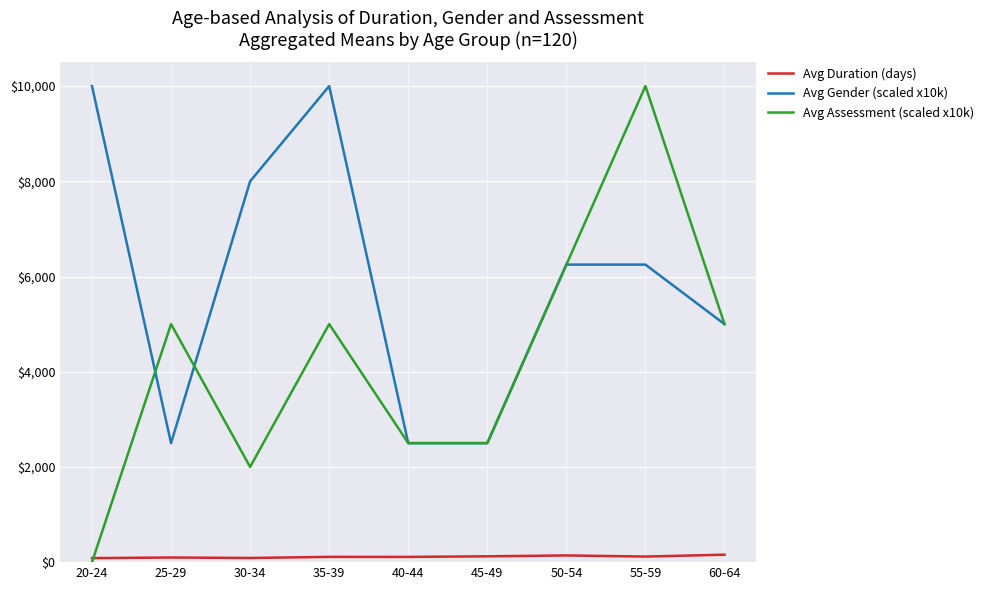

Is the value of Avg Duration (days) at 25-29 greater than the value of Avg Assessment (scaled x10k) at 55-59?

No